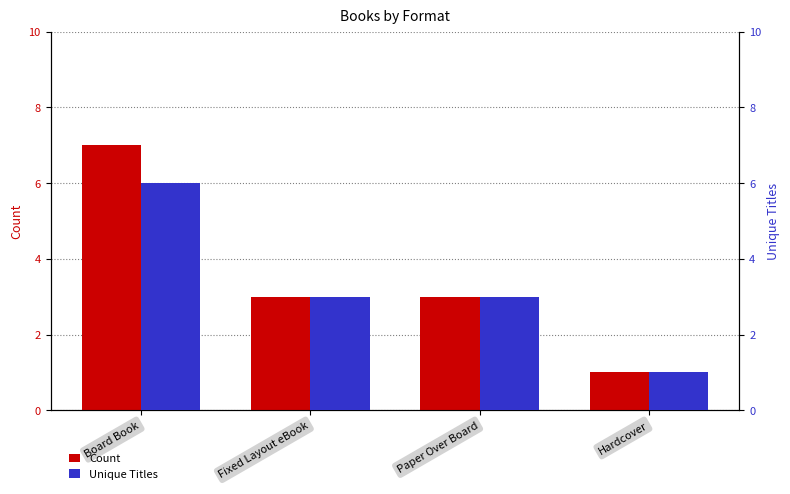

Which category has the lowest value in the Unique Titles series?

Hardcover